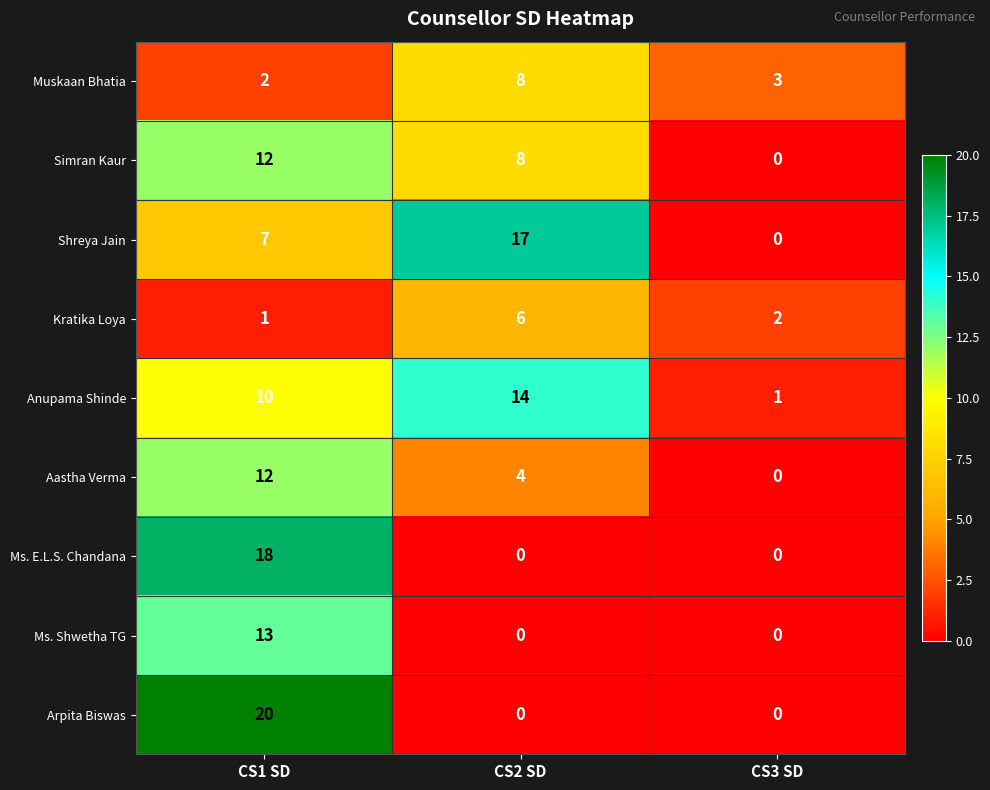

What is the greatest value displayed?

20